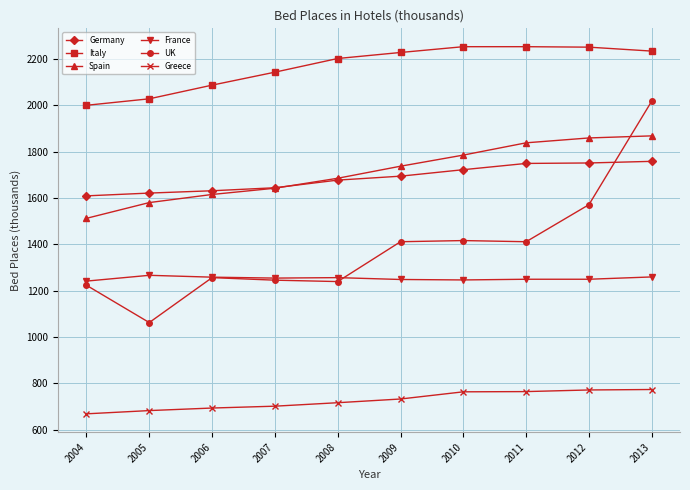

Is it true that Spain equals 1642 at 2007?

True